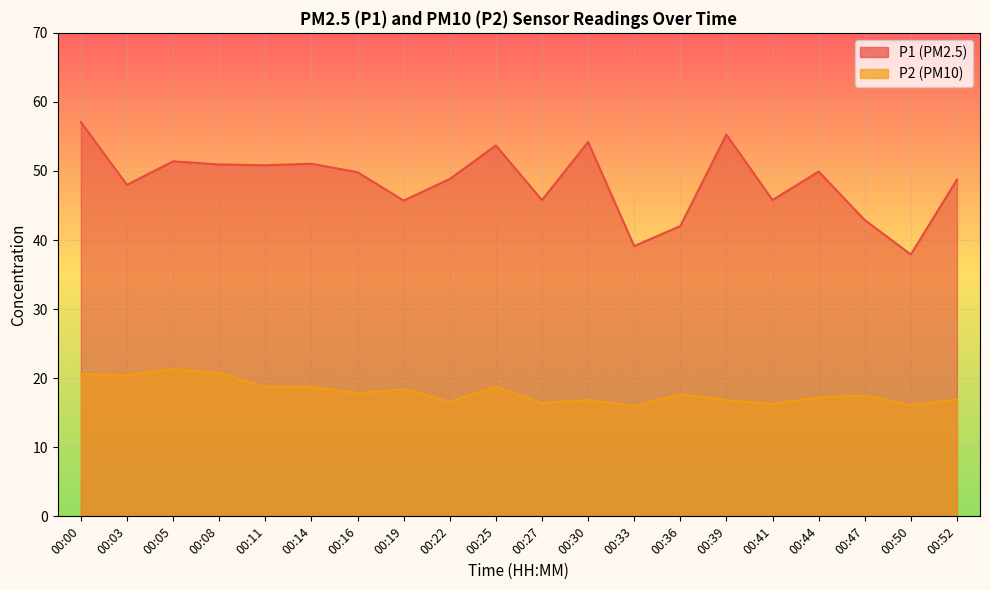

At 00:22, list the series in order from largest to smallest.

P1, P2